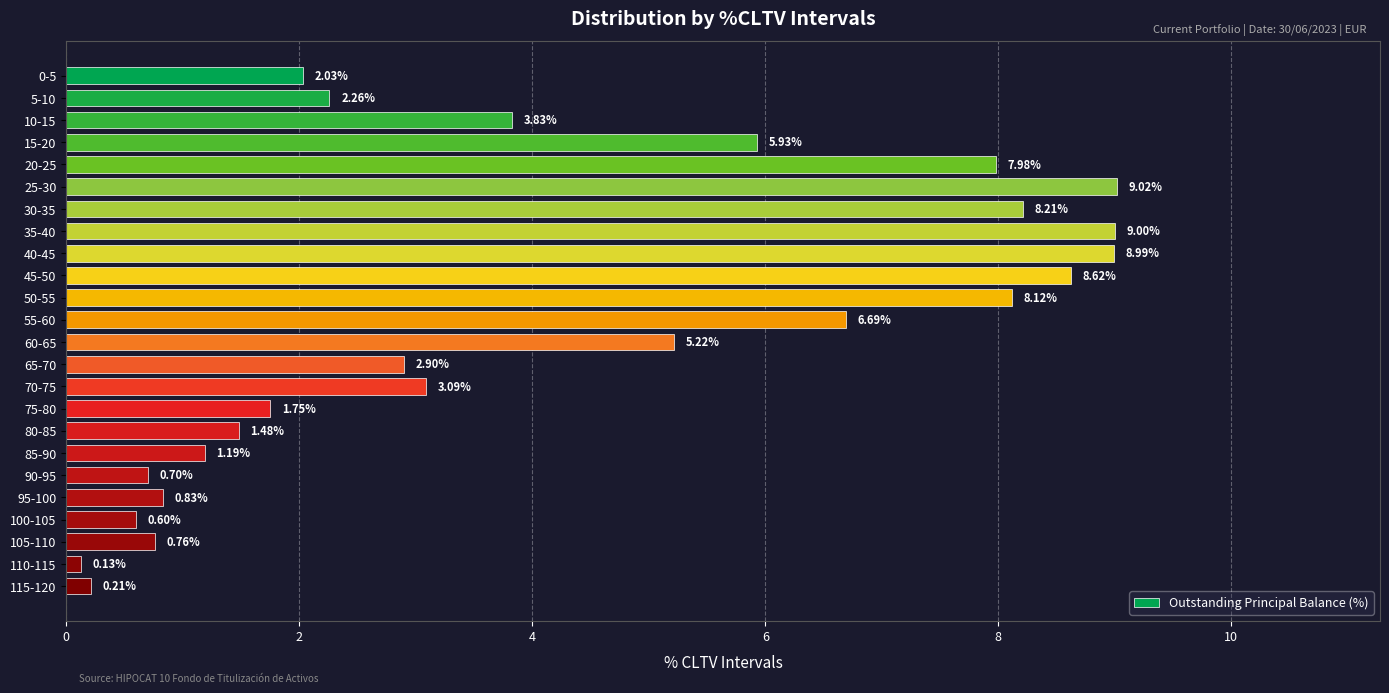

Which category has the highest value across all series?

25-30